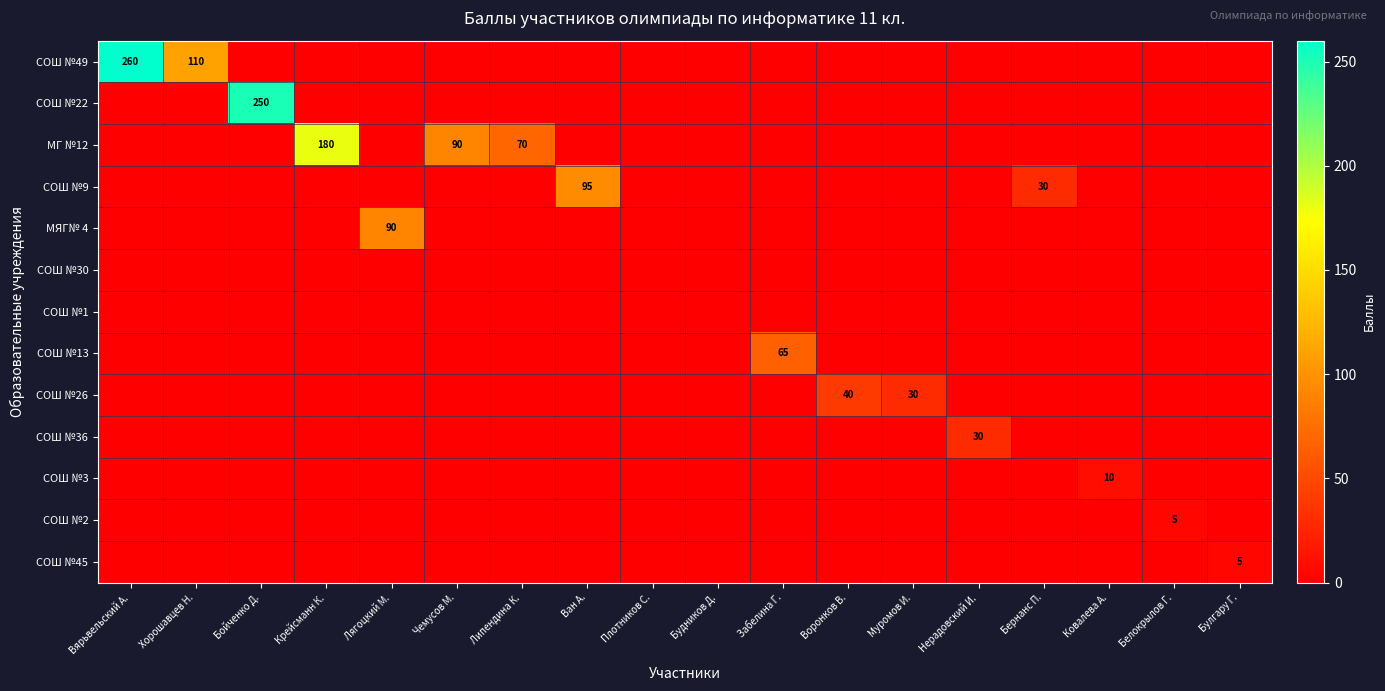

True or false: СОШ №2 has a value of 0 at Нерадовский И..

True